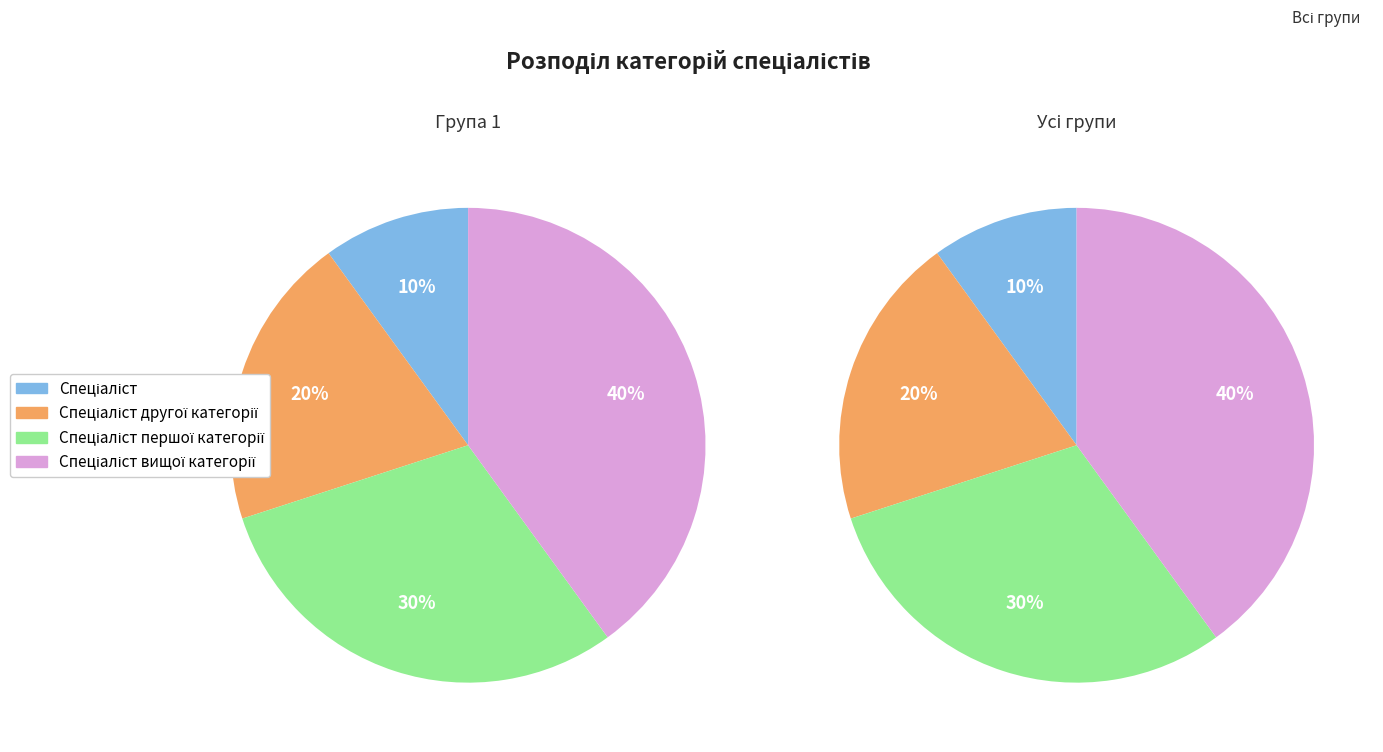

To the nearest percent, what portion does Спеціаліст другої категорії represent?

20%